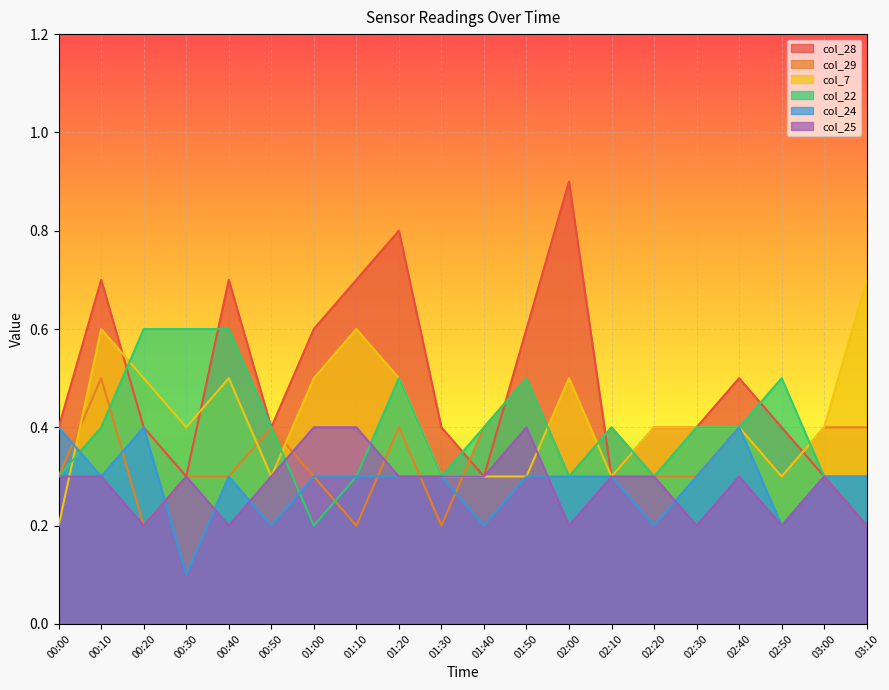

Which series has the largest range (max minus min)?

col_28